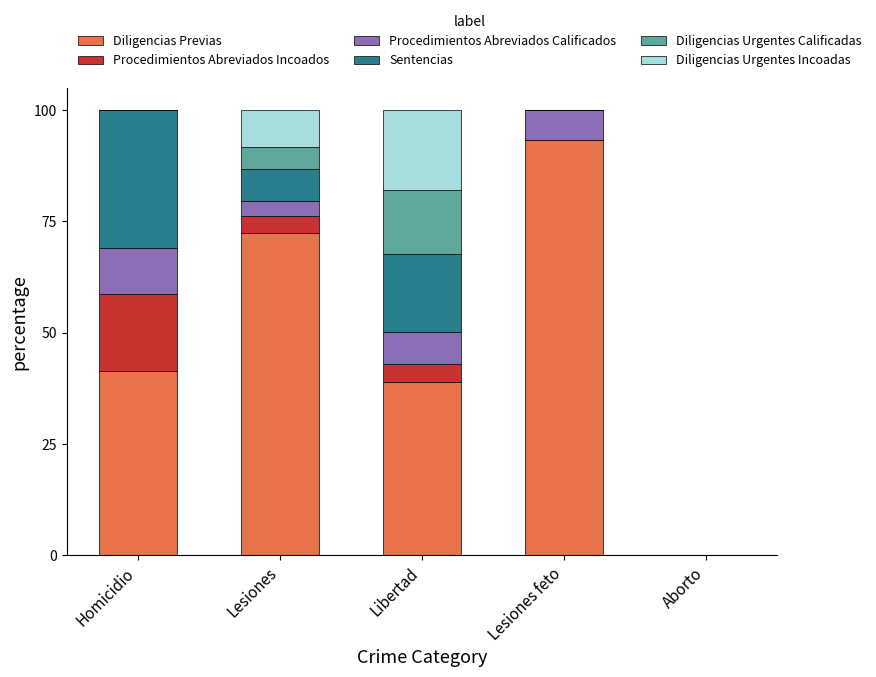

What is the highest value of the Diligencias Previas series?

93.3